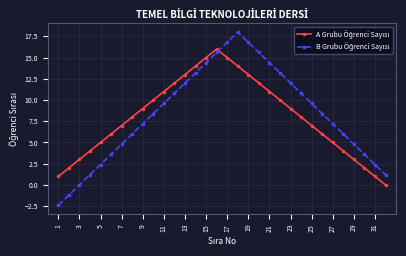

What is the minimum value shown in the chart?

-2.4